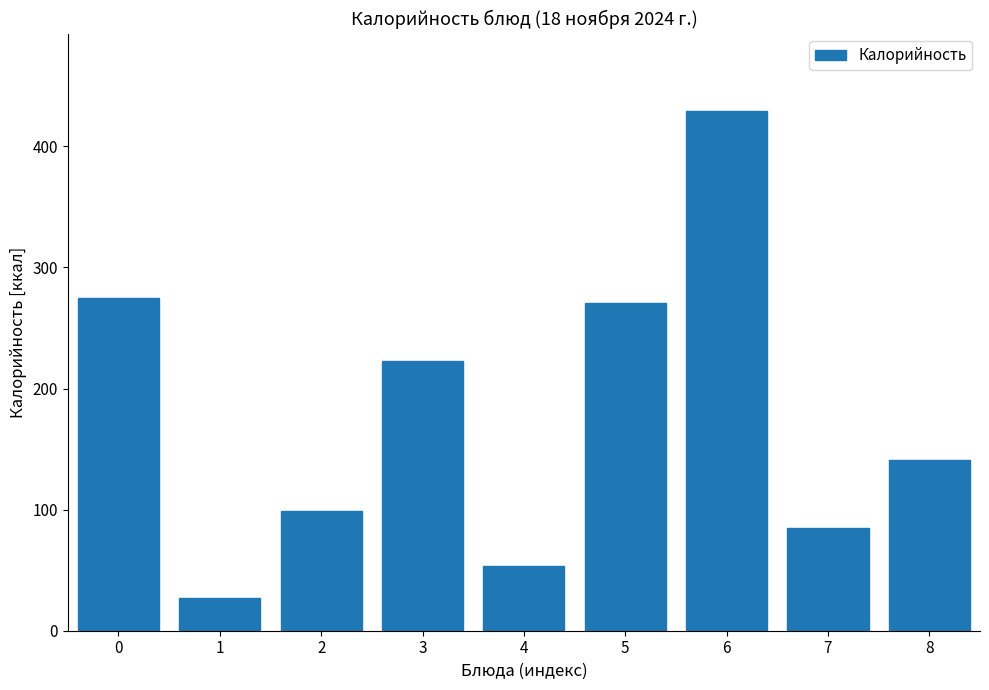

Reading right to left, what are all the values shown in this chart?

8=140.6	7=84.6	6=428.8	5=270.3	4=53.7	3=222.5	2=99.2	1=26.8	0=274.9